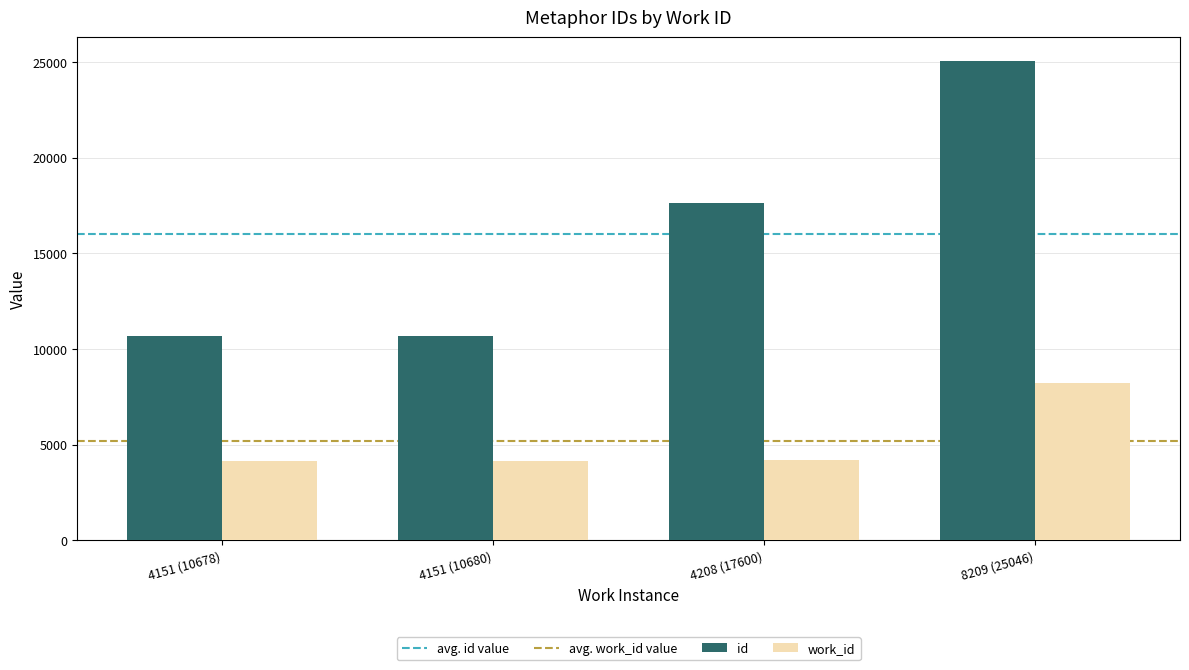

The work_id series shows 4151 at 4151 (10678). True or false?

True